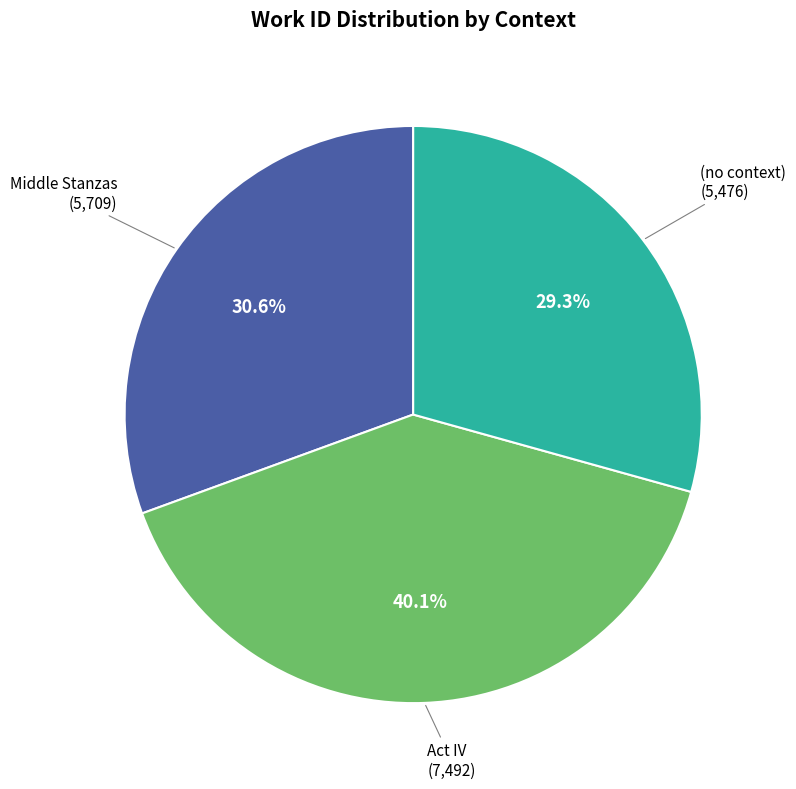

Does any single category account for the majority?

No